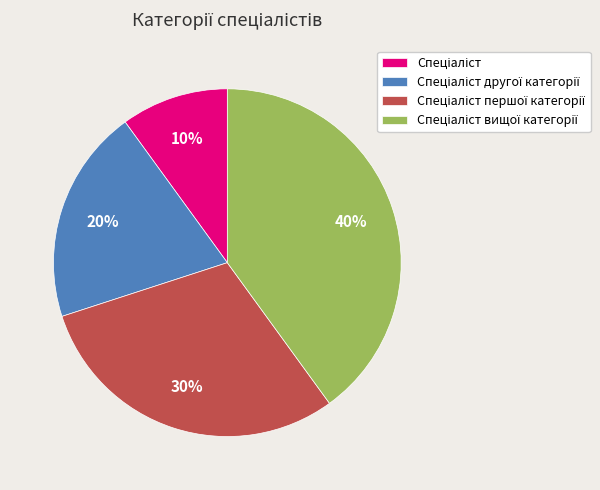

How many segments does this pie chart have?

4